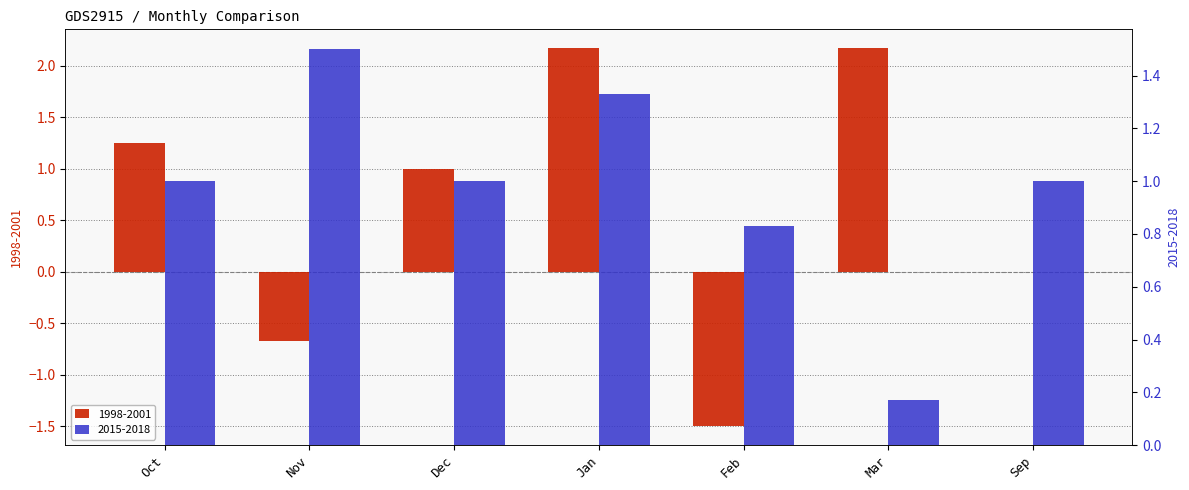

List the series in order of their overall mean, lowest first.

1998-2001, 2015-2018